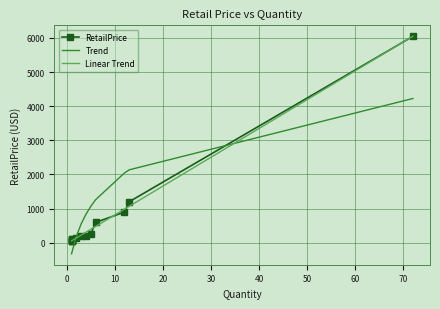

Which series has the largest range (max minus min)?

RetailPrice